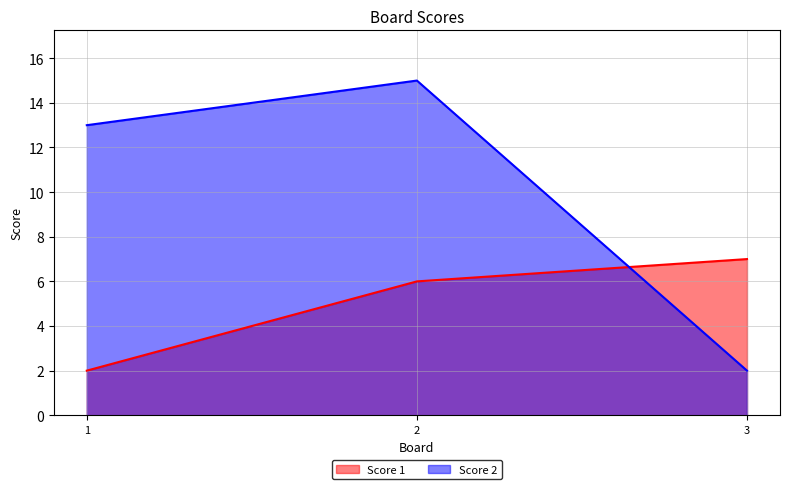

List the labels in order of Score 2 value, smallest first.

3, 1, 2